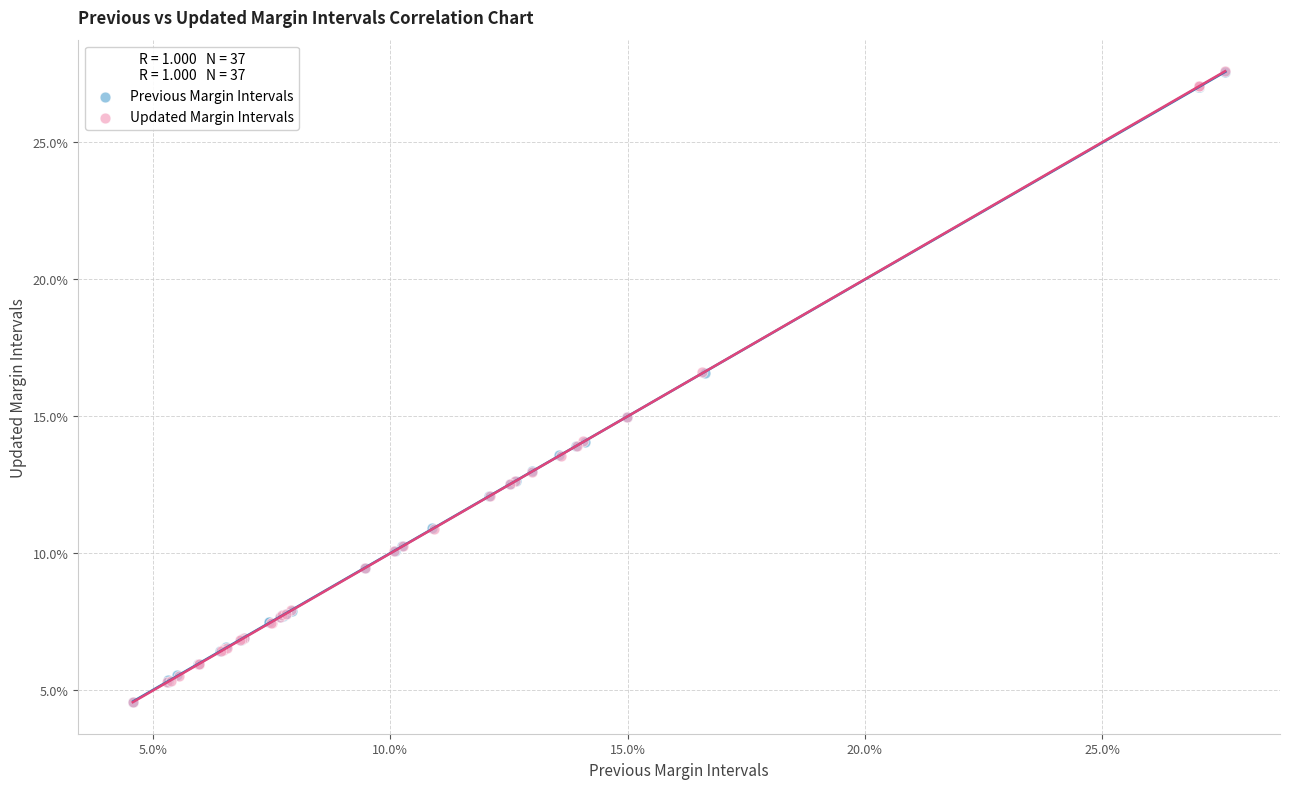

Which series has the largest Y range (max minus min)?

Previous Margin Intervals